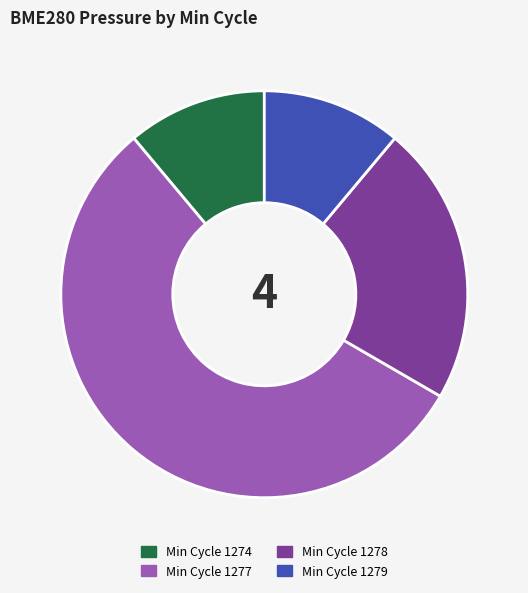

How many segments does this pie chart have?

4